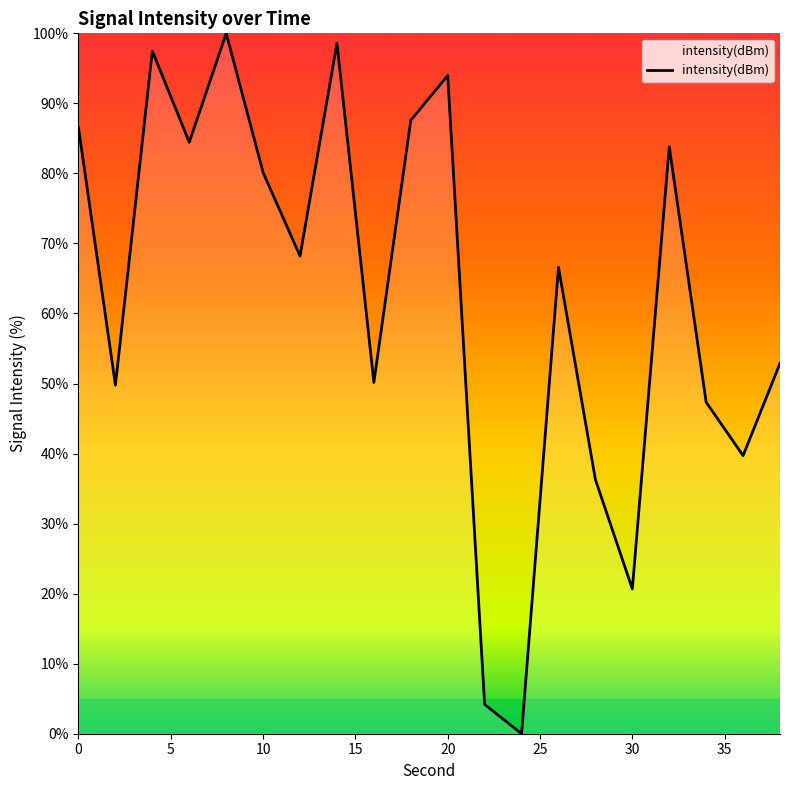

What is the greatest value displayed?

100.0